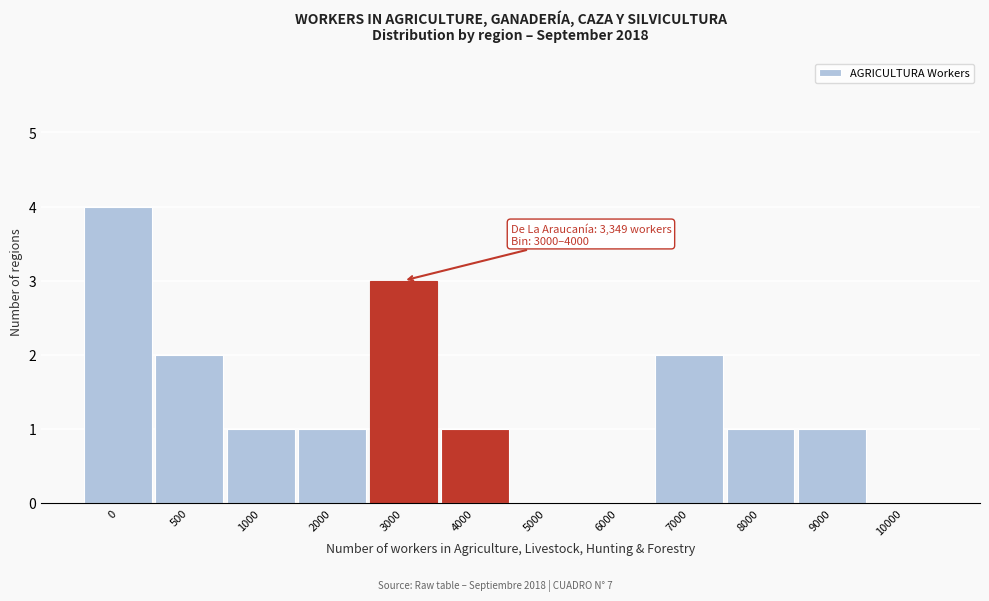

Reading left to right, list all the values displayed in this chart.

0=4	500=2	1000=1	2000=1	3000=3	4000=1	5000=0	6000=0	7000=2	8000=1	9000=1	10000=0